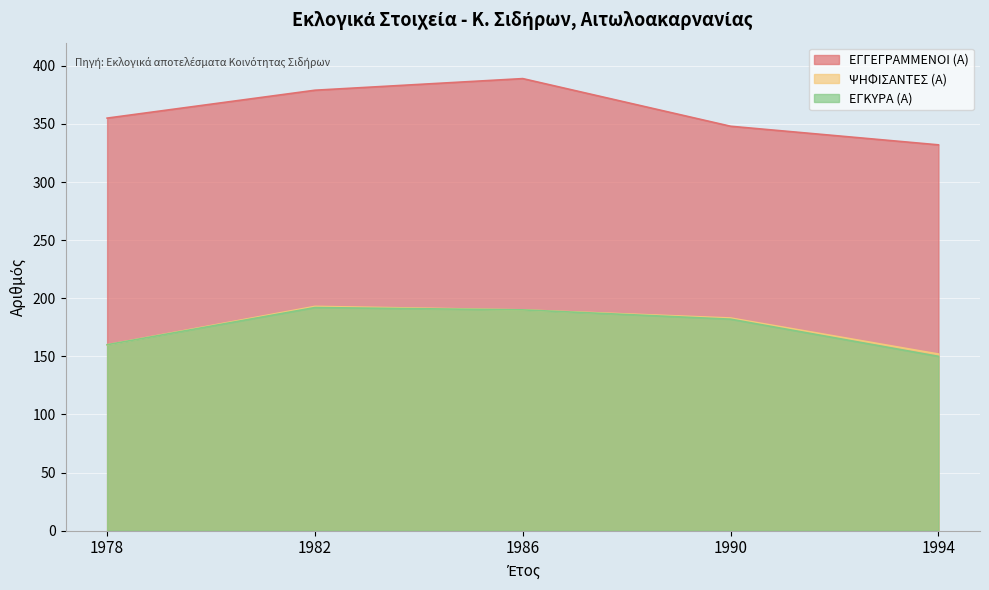

True or false: ΕΓΓΕΓΡΑΜΜΕΝΟΙ (Α) and ΨΗΦΙΣΑΝΤΕΣ (Α) cross at least once.

False